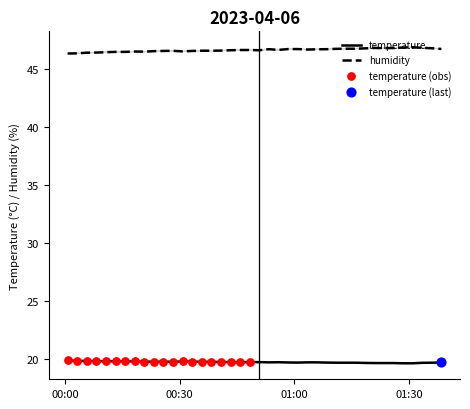

Which series has the widest spread of Y values?

humidity